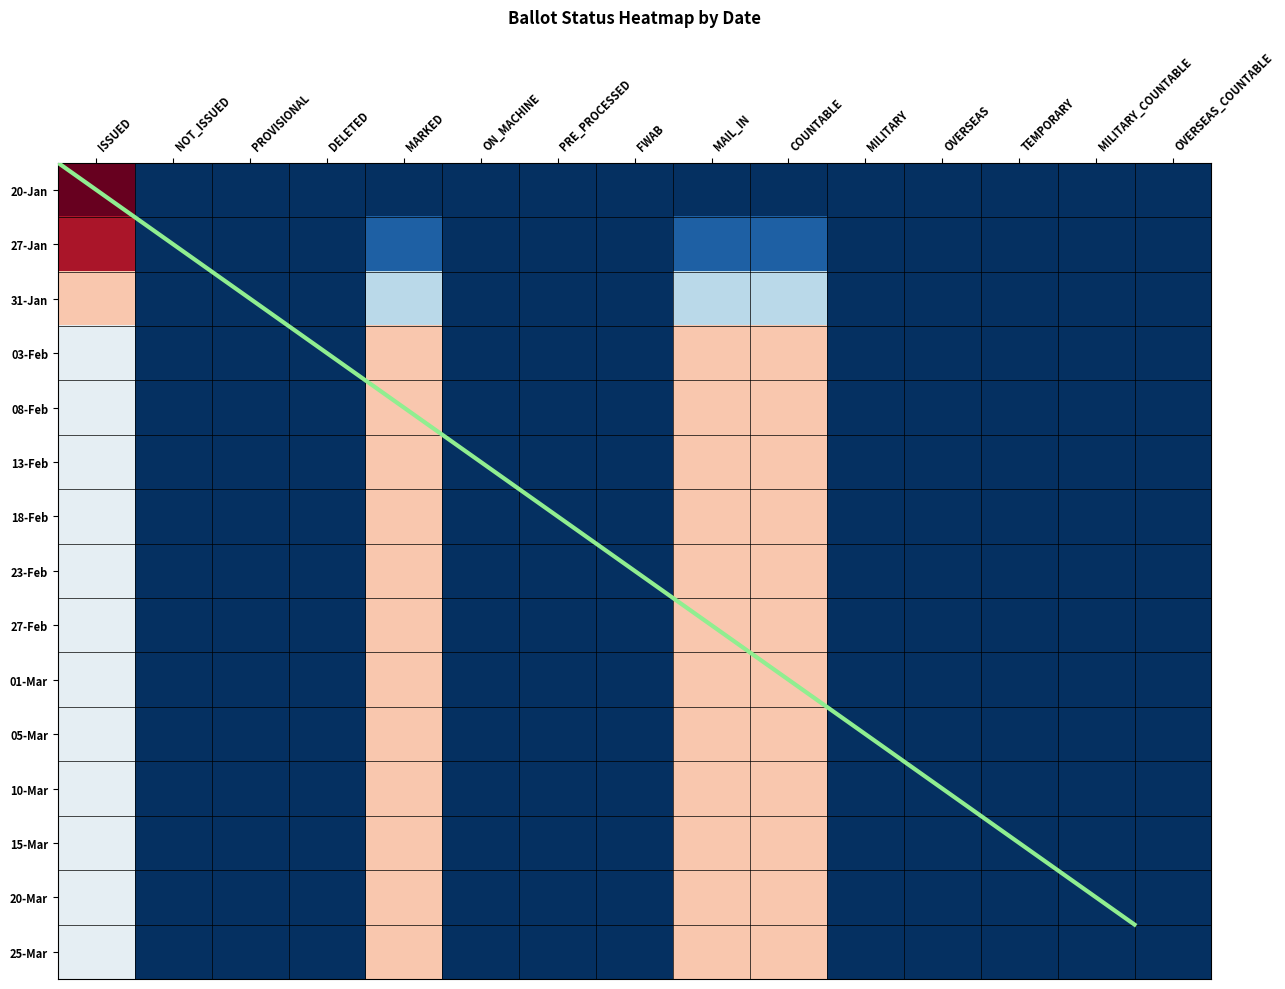

How many categories are shown in the chart?

15